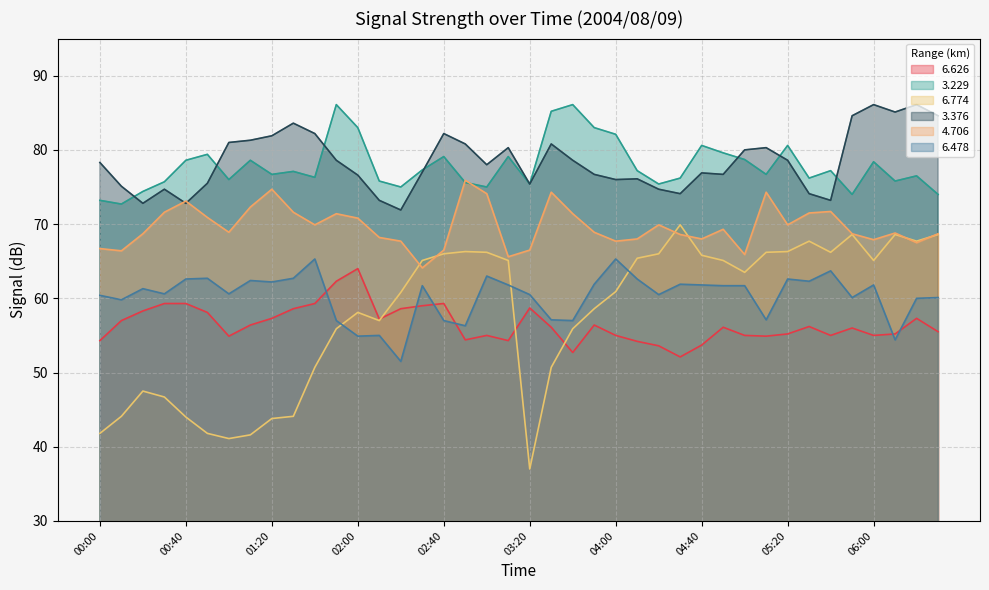

Which category has the lowest value across all series?

03:20